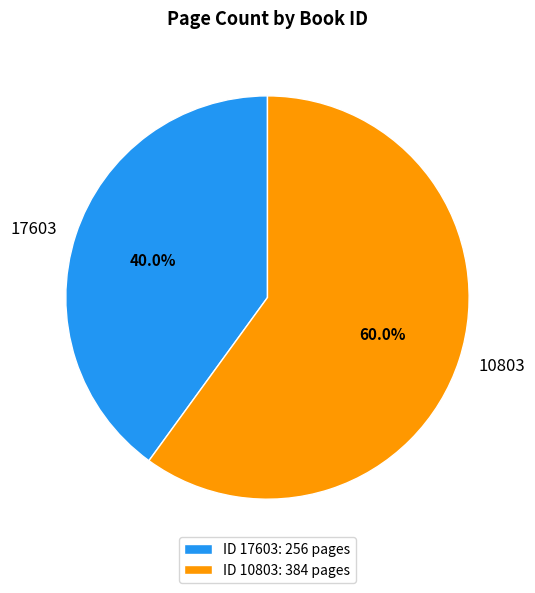

True or false: 17603 accounts for 53% of the total.

False